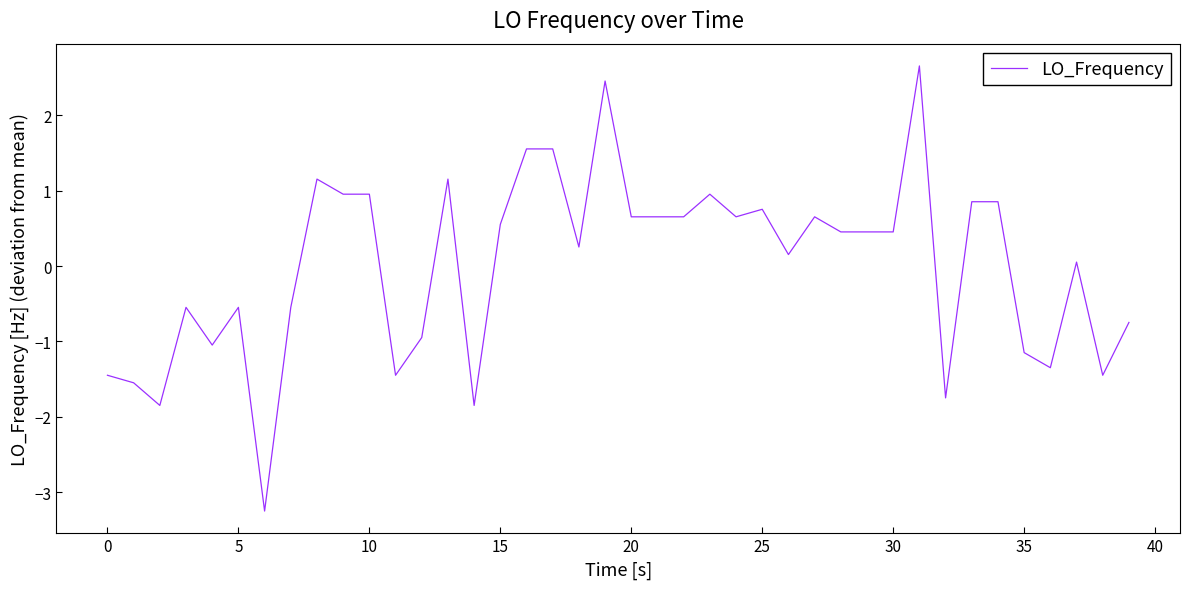

What is the greatest value displayed?

2.7